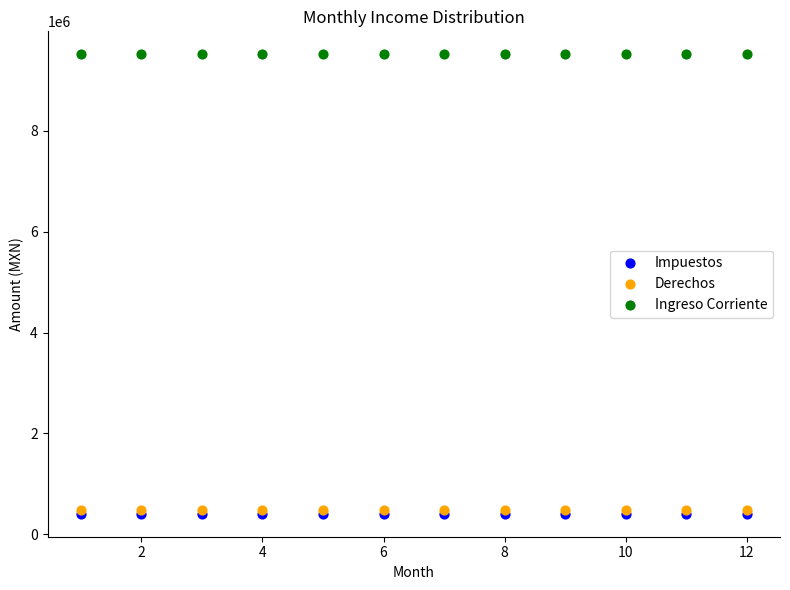

What are all the series names shown in the legend?

Impuestos, Derechos, Ingreso Corriente